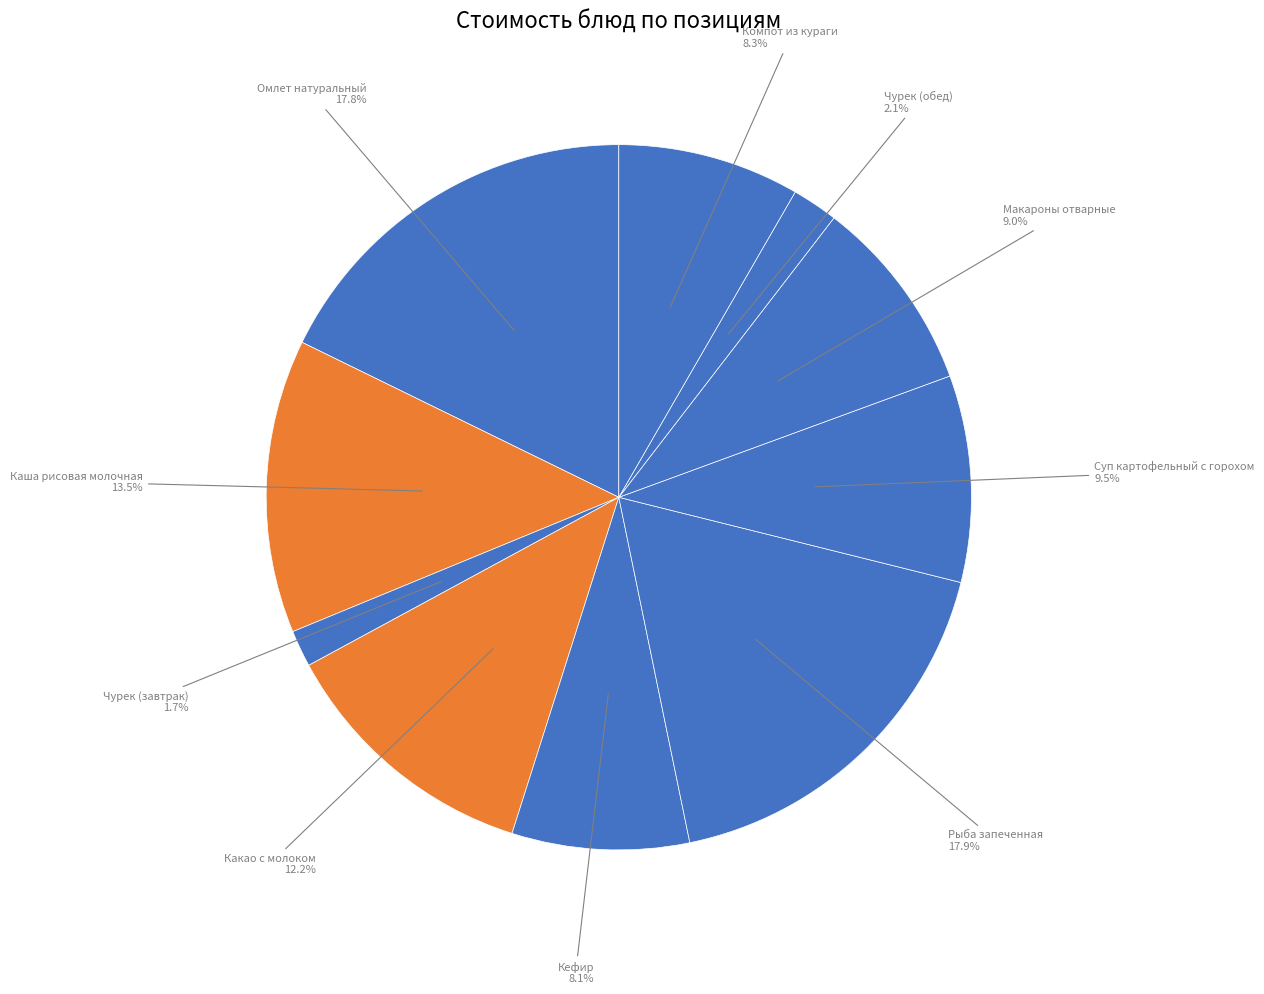

How many slices are in this pie chart?

10